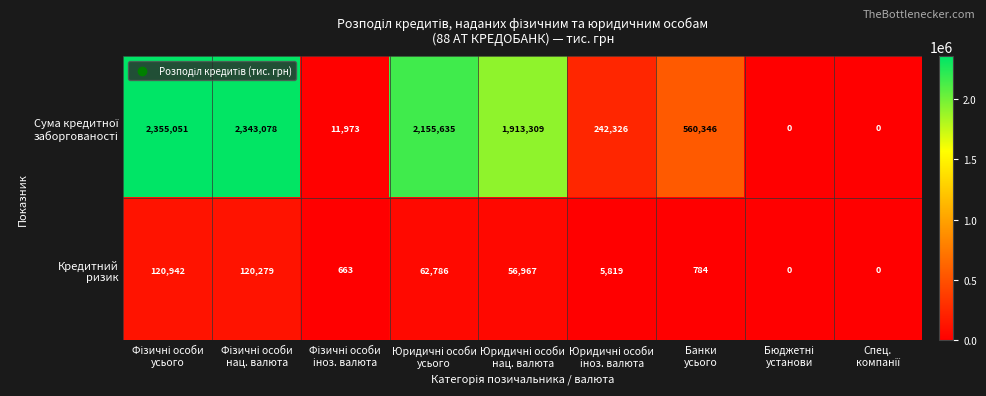

At how many categories does at least one series exceed 1777644?

4